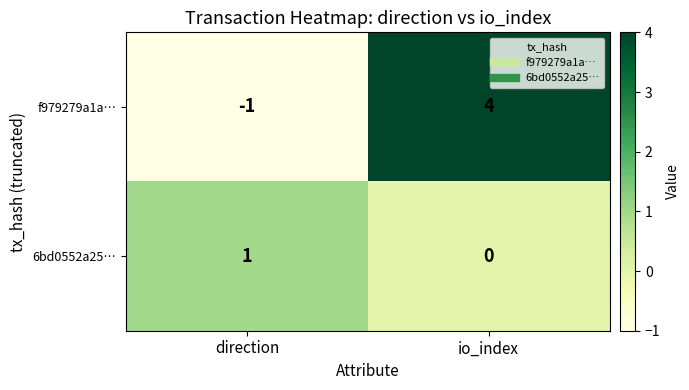

At how many categories does at least one series exceed 2?

1